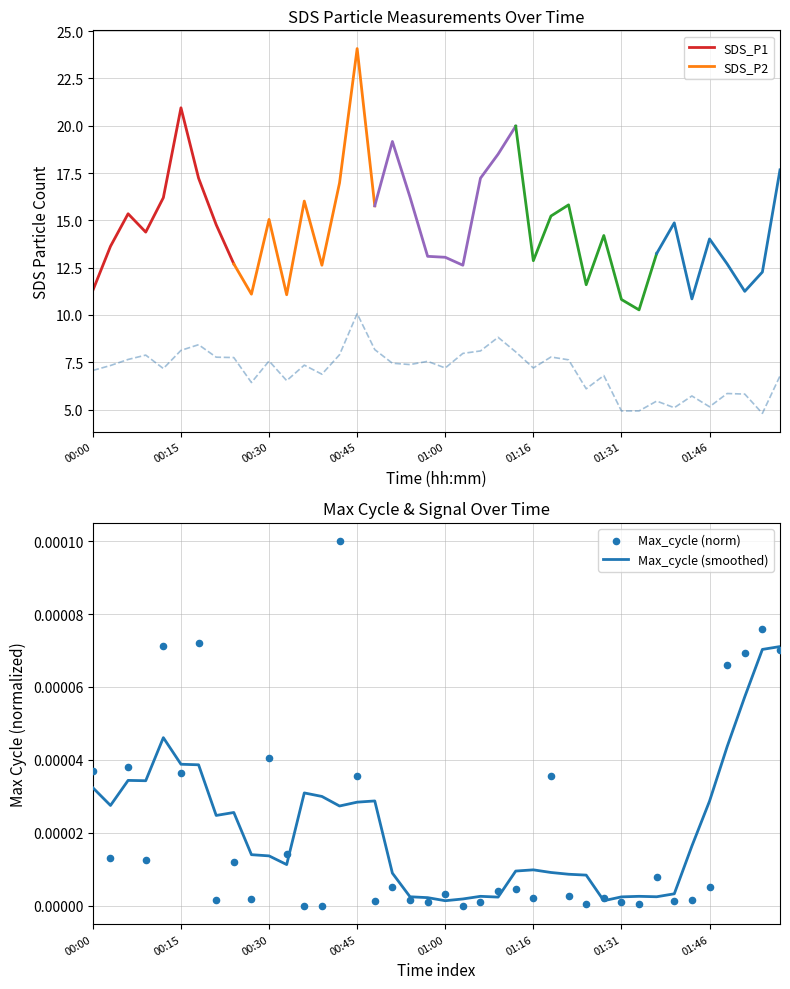

What is the ratio of the value at 01:03 to the value at 00:54?

1.1